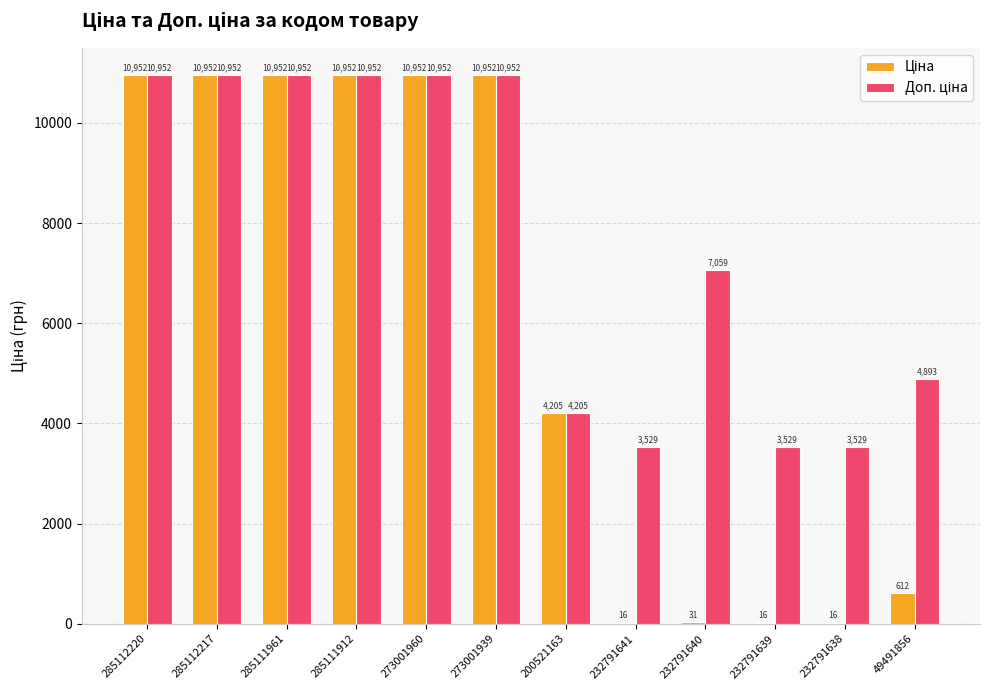

What is the greatest value displayed?

10952.0